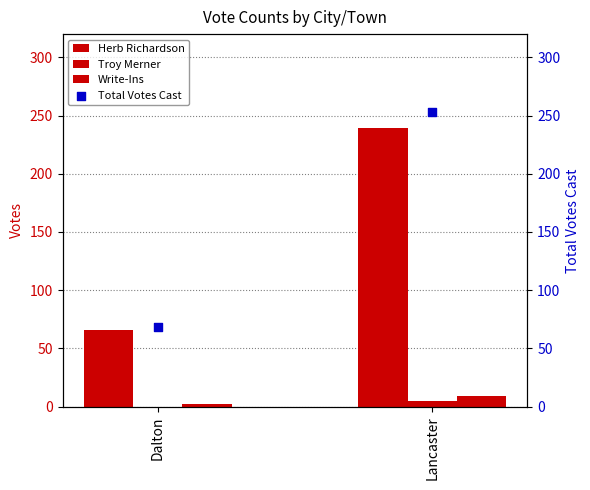

Which series contains the highest Y value?

Total Votes Cast